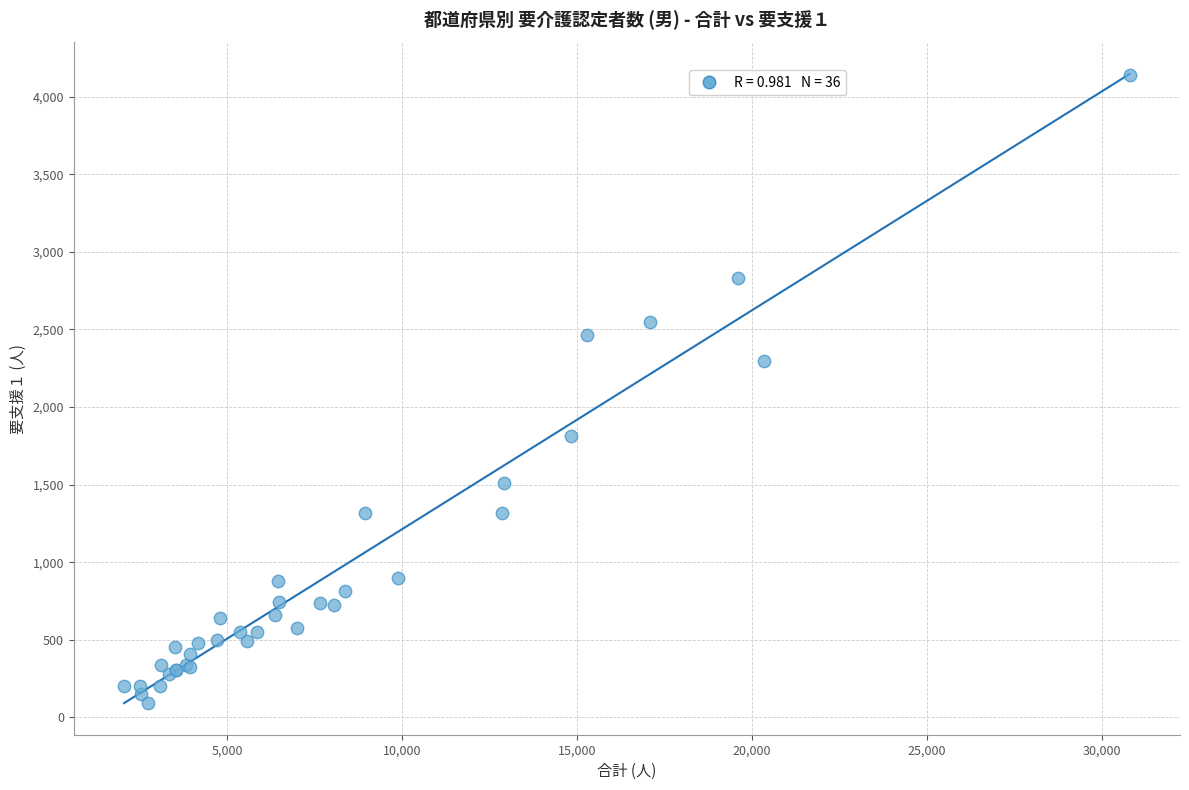

What Y value in the scatter plot is closest to 2115?

2295